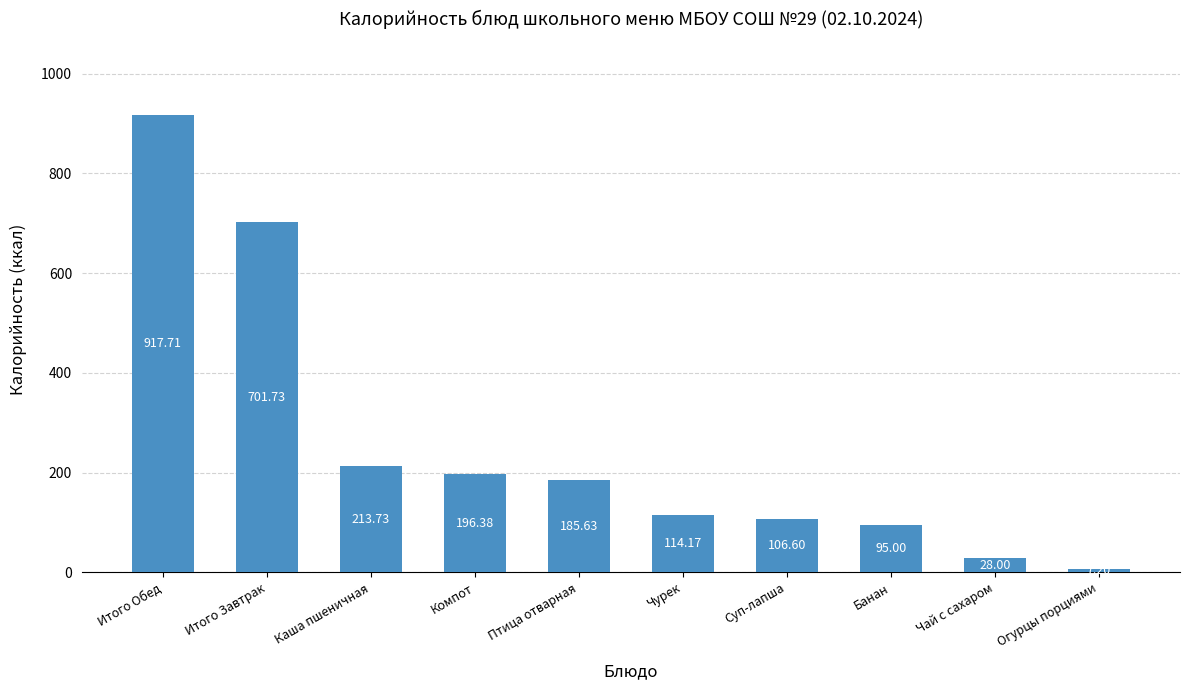

Are the bars horizontal?

No